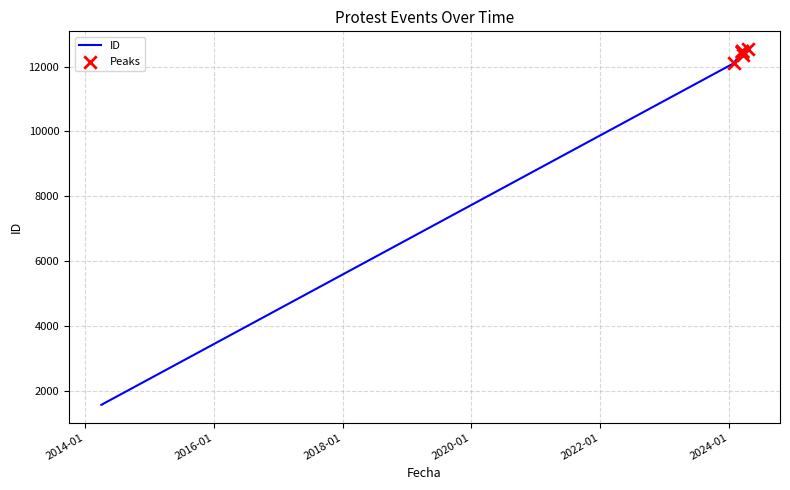

Approximately how many times larger is the value at 2024-03-18 compared to 2014-04-10?

7.9